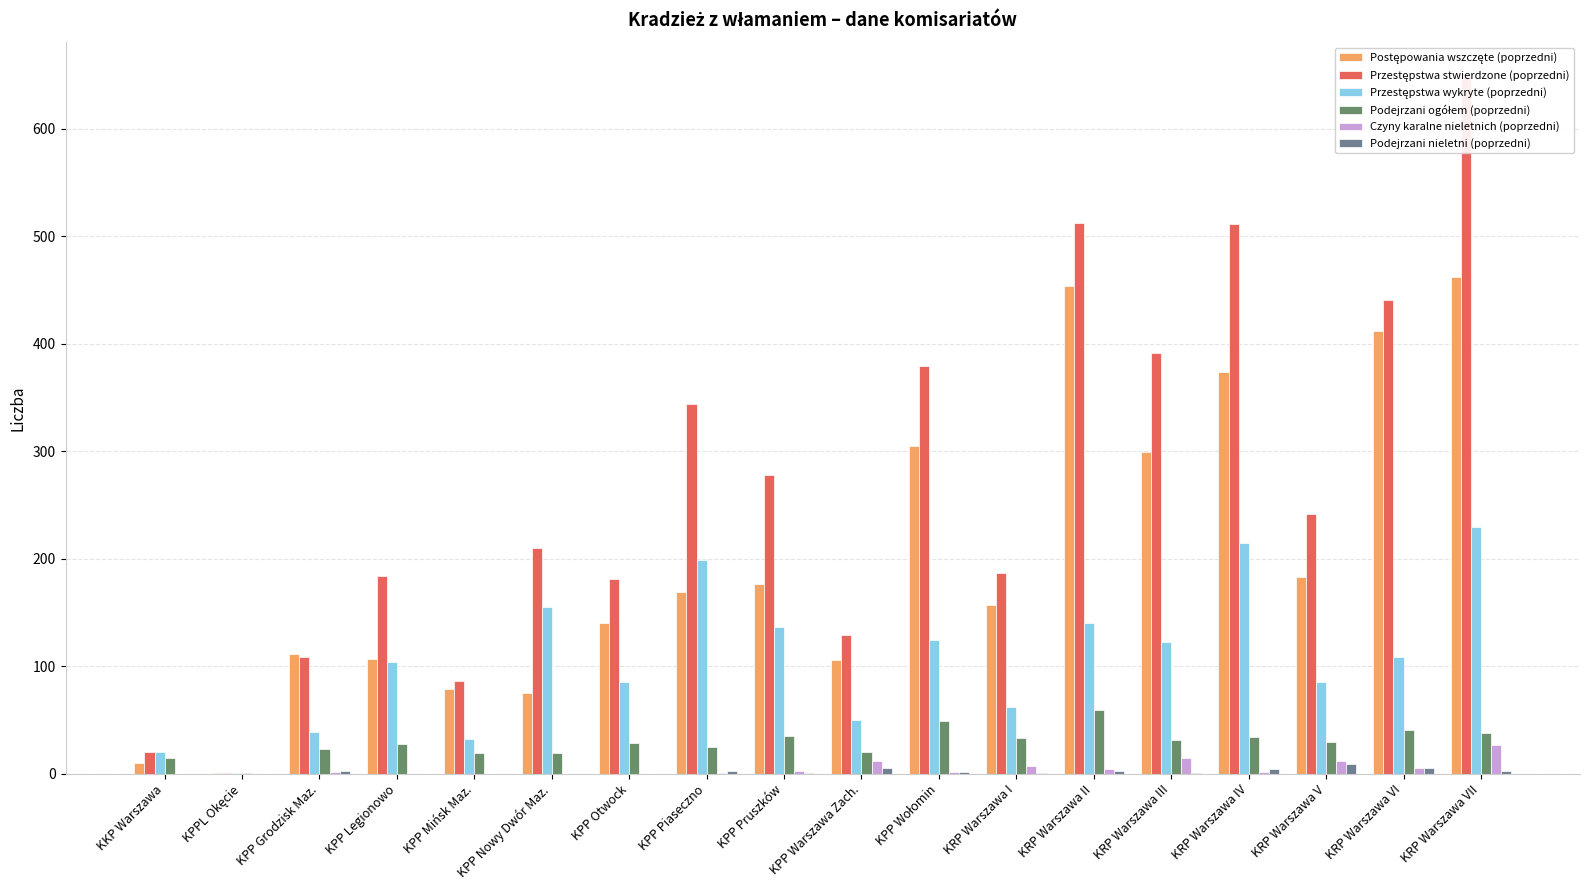

How many Podejrzani nieletni (poprzedni) values are between 0 and 3?

14